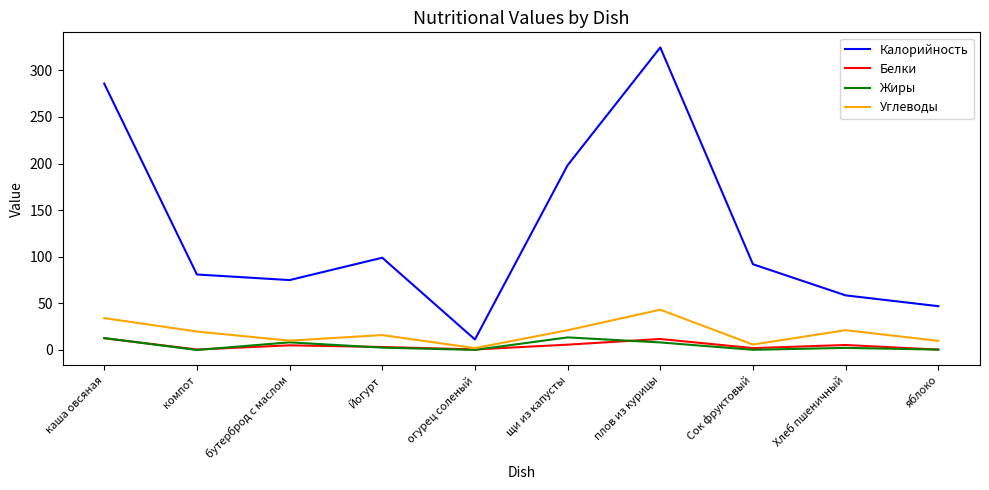

How many values in the Углеводы series are below 19?

5